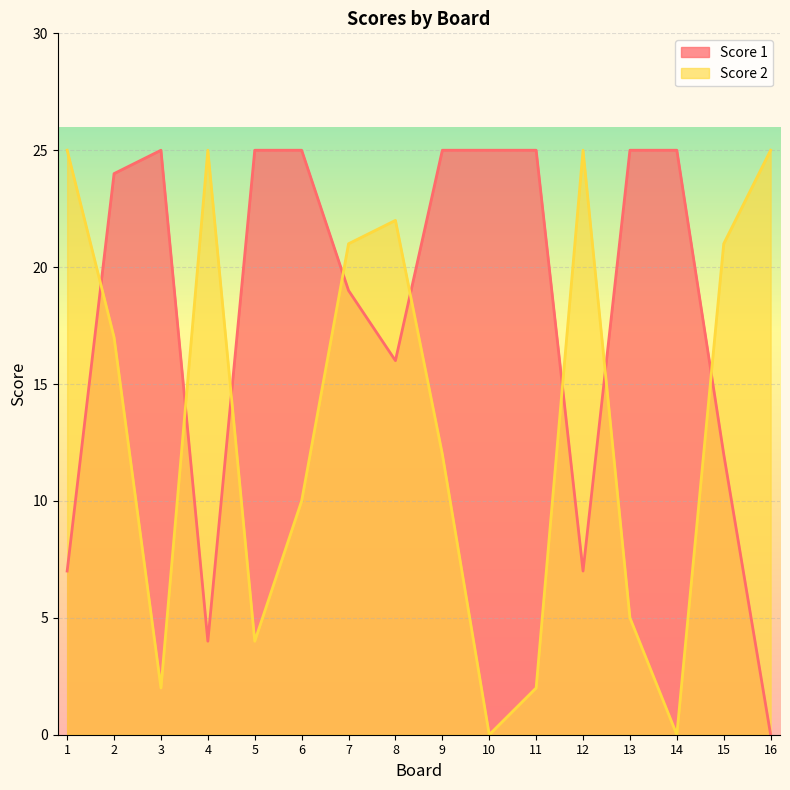

Reading left to right, extract all data points from this chart.

Score 1: 7	24	25	4	25	25	19	16	25	25	25	7	25	25	12	0
Score 2: 25	17	2	25	4	10	21	22	12	0	2	25	5	0	21	25